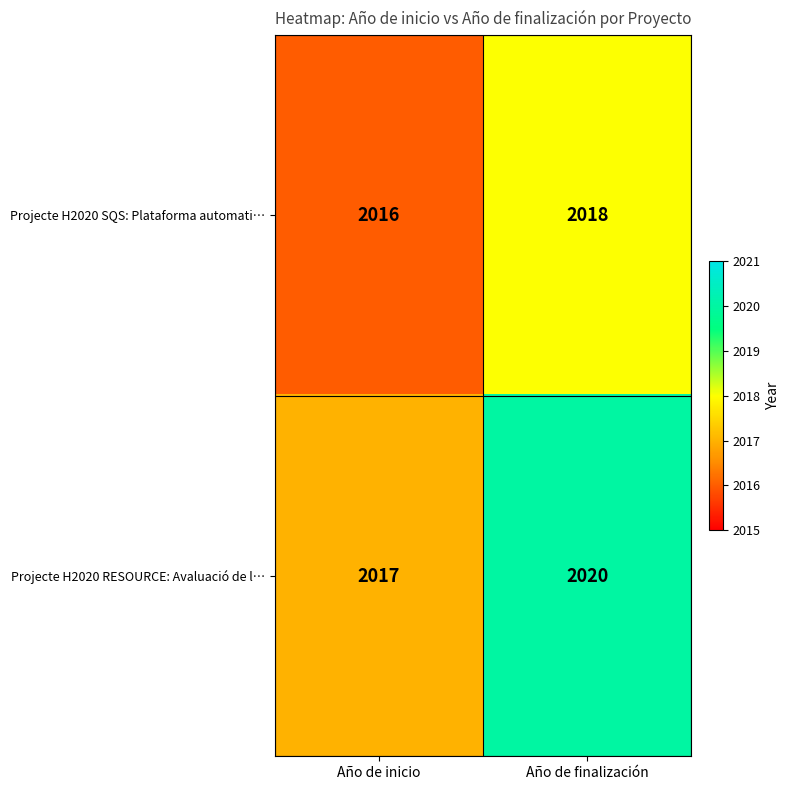

Which series has the largest total across all categories?

Projecte H2020 RESOURCE: Avaluació de l…